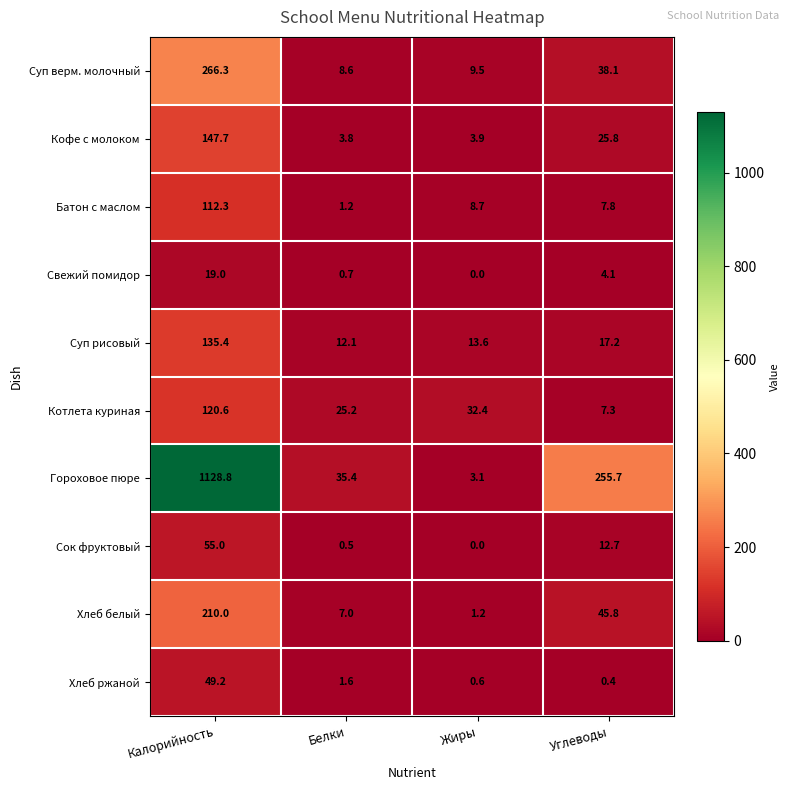

What is the greatest value displayed?

1128.8